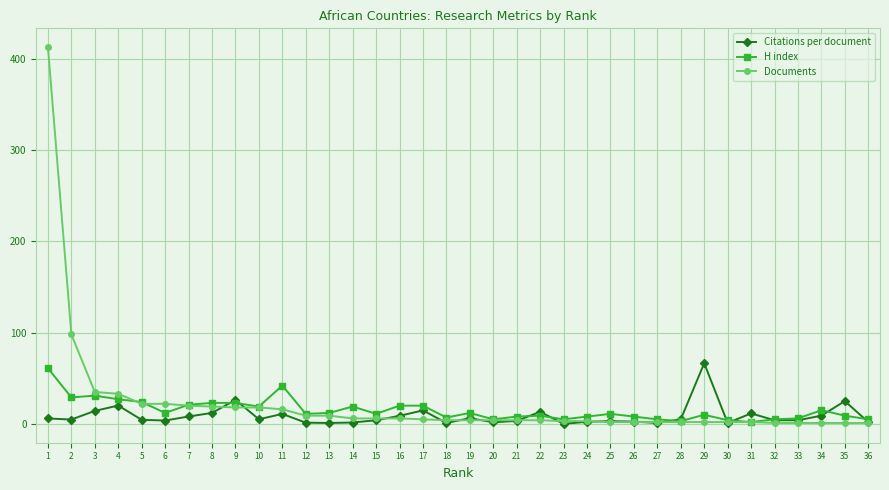

Rank the series at 11 from highest to lowest value.

H index, Documents, Citations per document